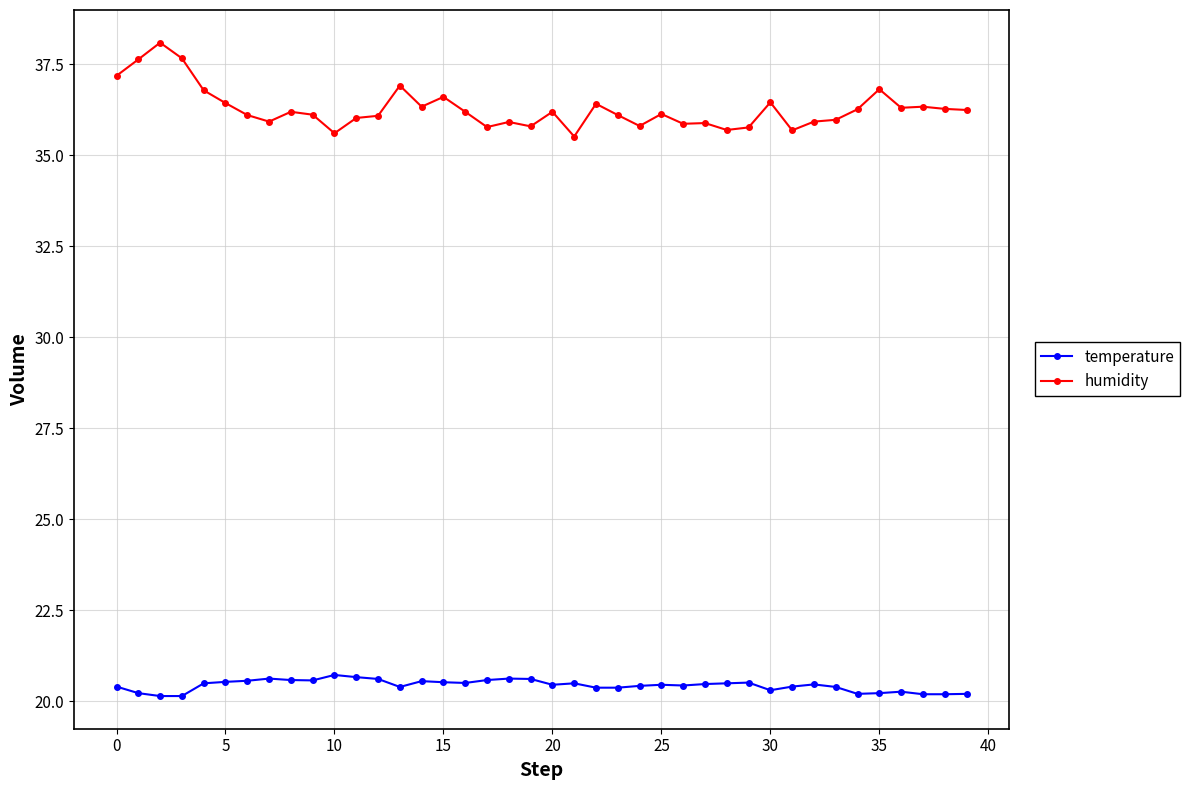

What is the highest value of the temperature series?

20.7